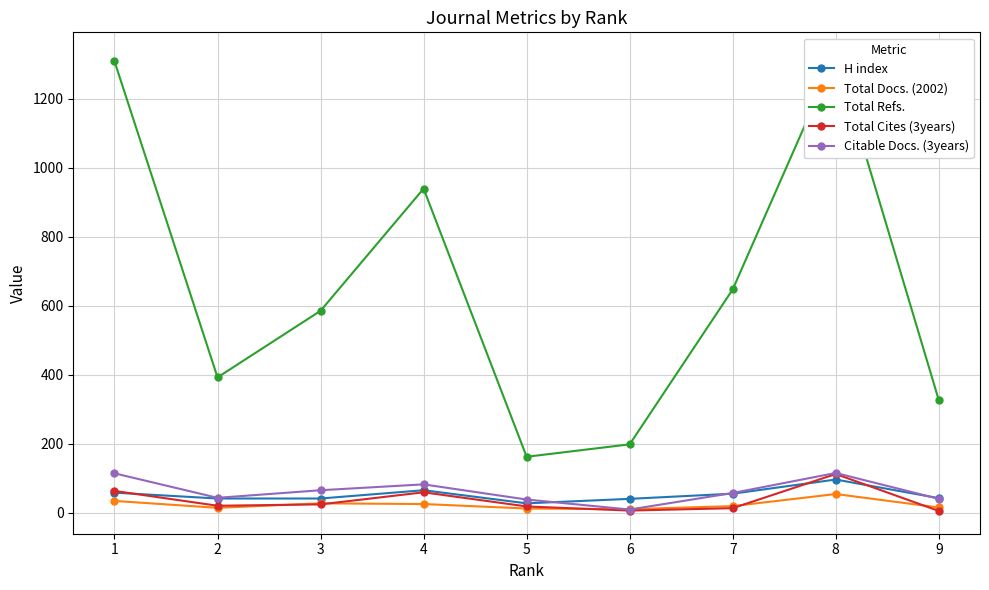

True or false: Citable Docs. (3years) and Total Cites (3years) intersect in this chart.

False